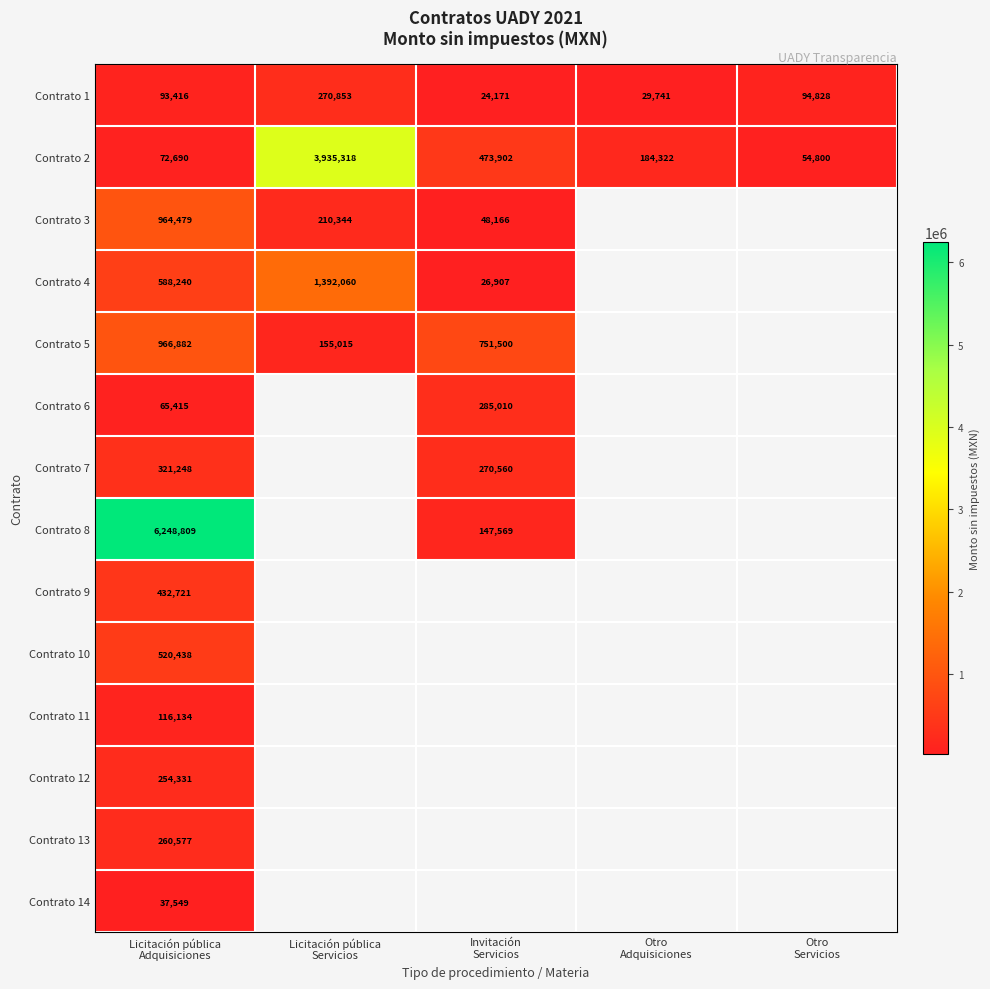

What is the spread (max minus min) of values at Otro
Servicios?

40027.6